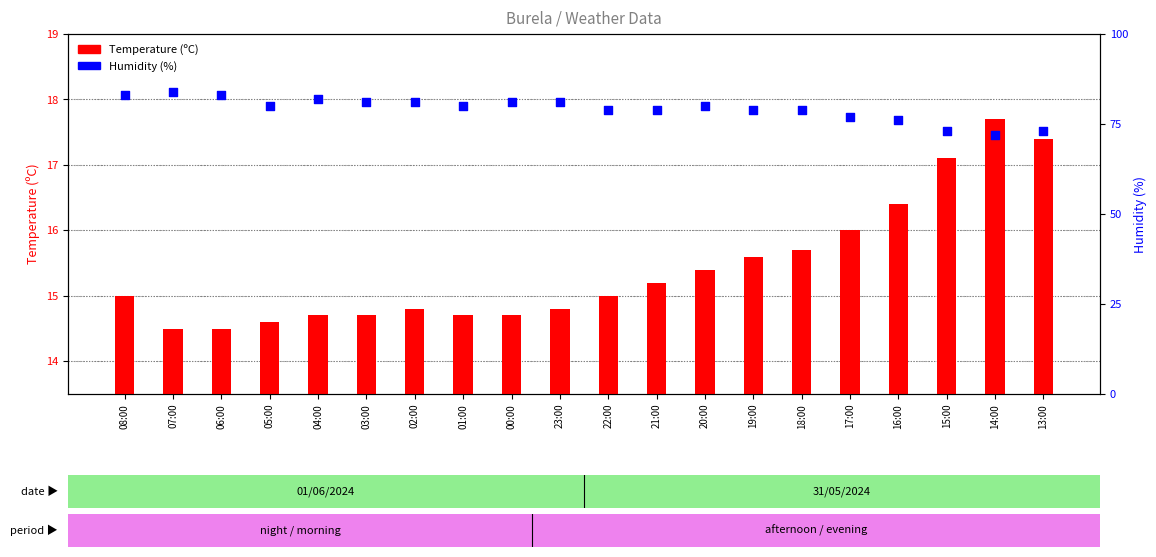

At which category is the sum across all series the highest?

07:00